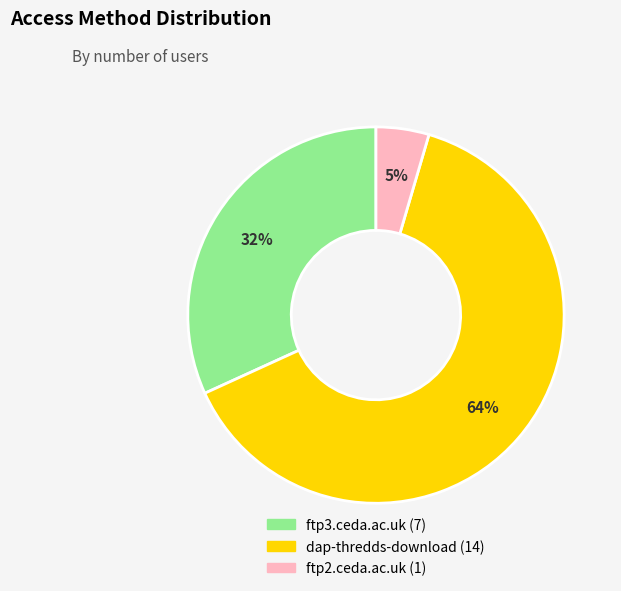

To the nearest percent, what portion does ftp3.ceda.ac.uk represent?

32%